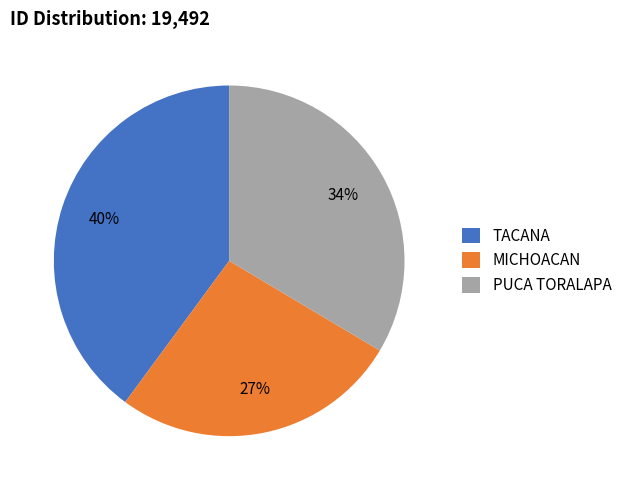

Which category has the smallest portion of the pie?

MICHOACAN